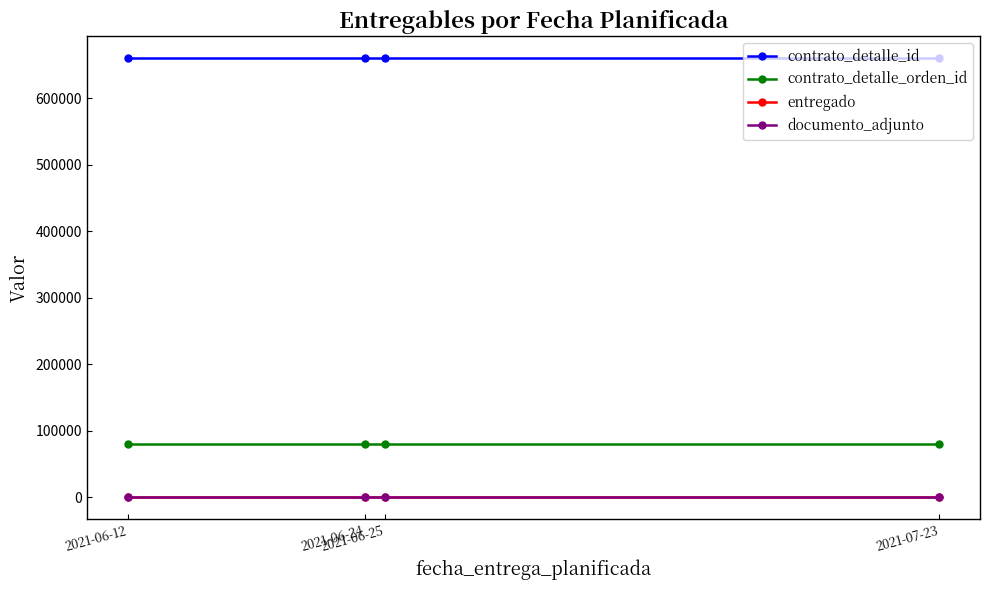

What is the label of the 3rd point from the right?

2021-06-24